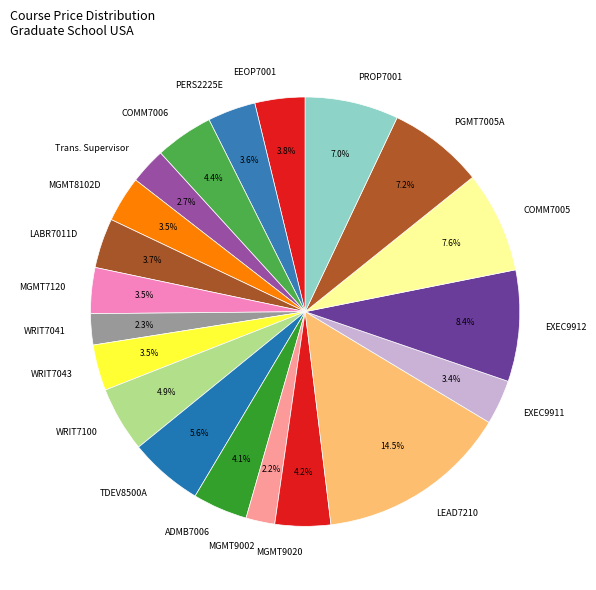

Which slice is the largest?

LEAD7210